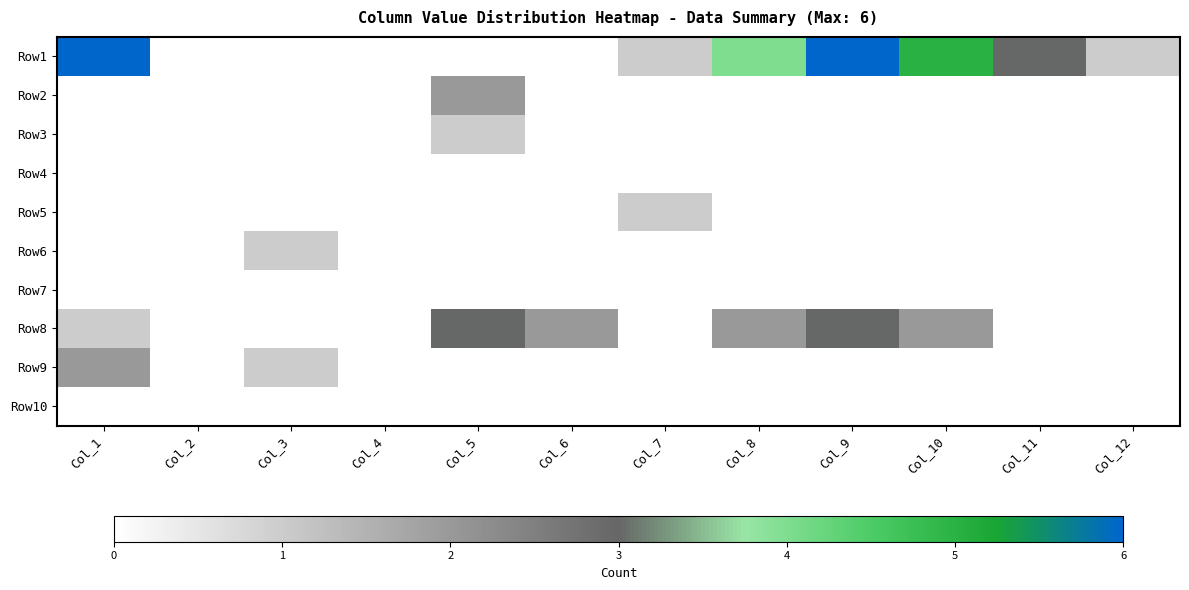

At which category does the chart reach its minimum across all series?

Col_2